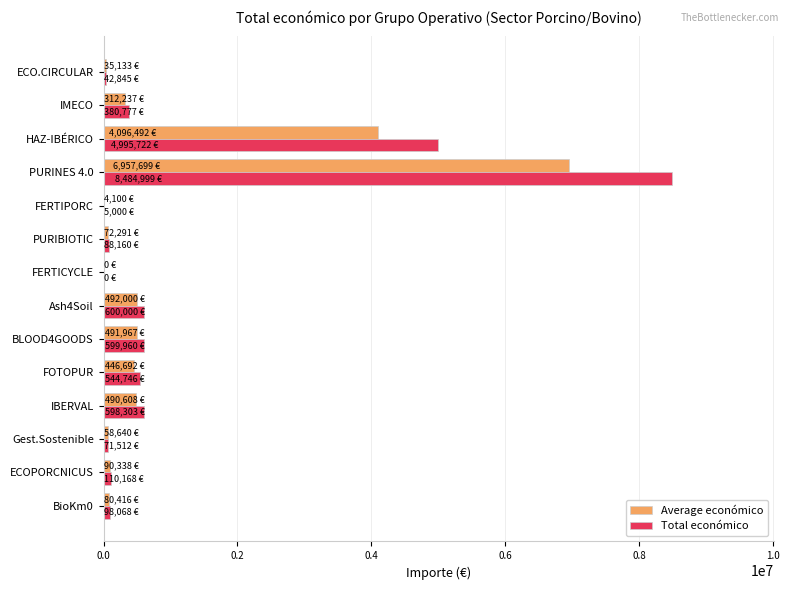

Which category has the highest value in the Total económico series?

PURINES 4.0